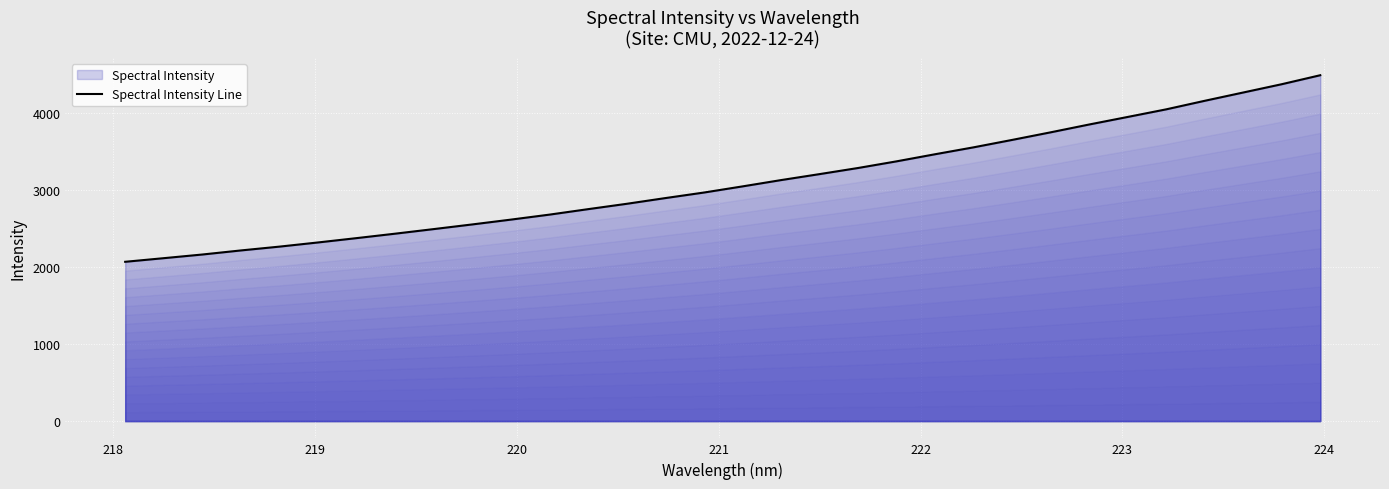

What is the greatest value displayed?

4485.5